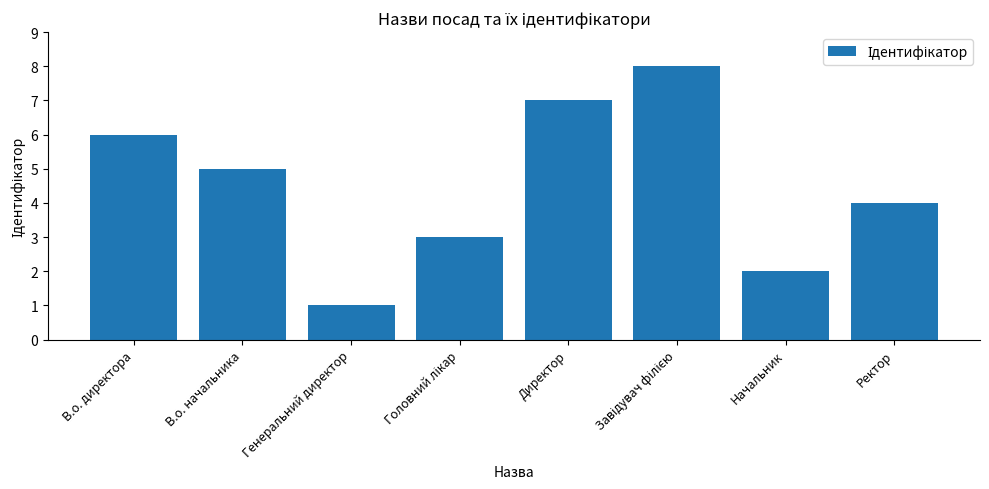

What is the sum of all values?

36